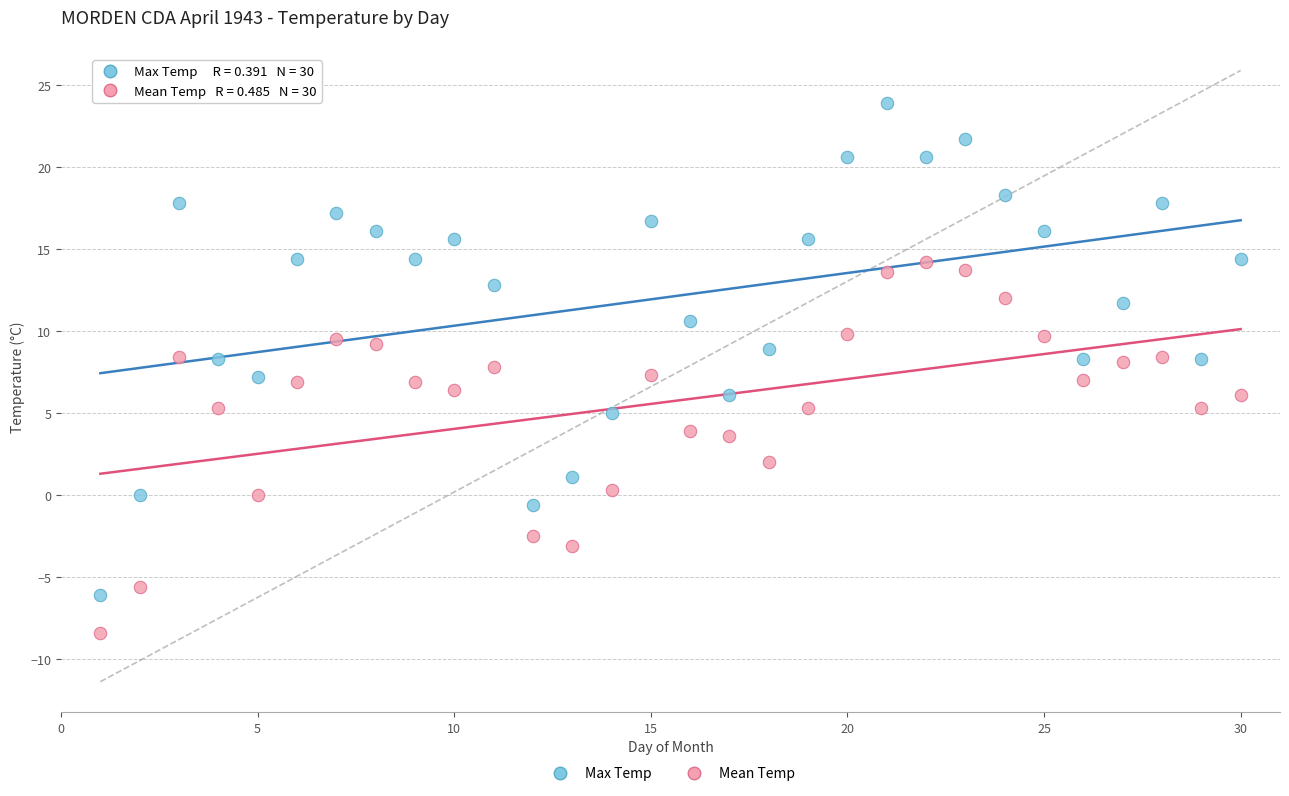

Across all data points, what is the range of X values (max minus min)?

29.0